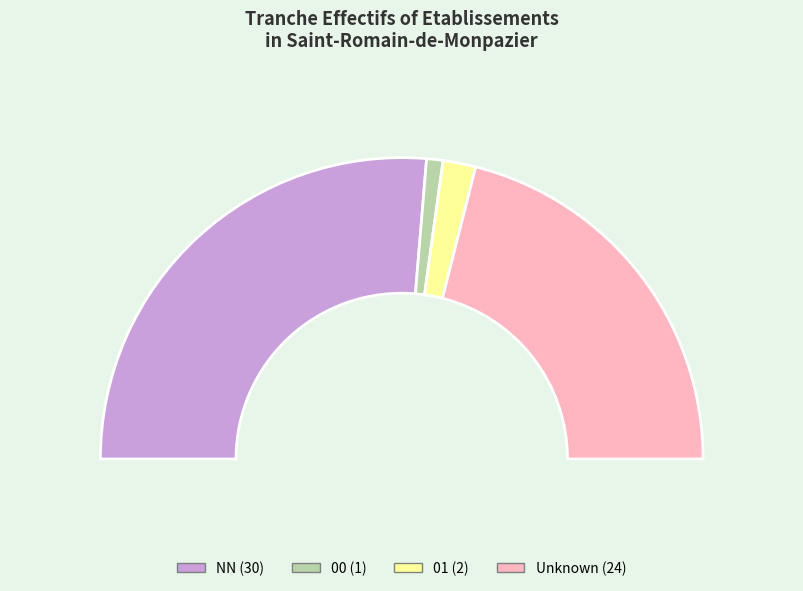

To the nearest percent, what percentage of the pie is ?

42%